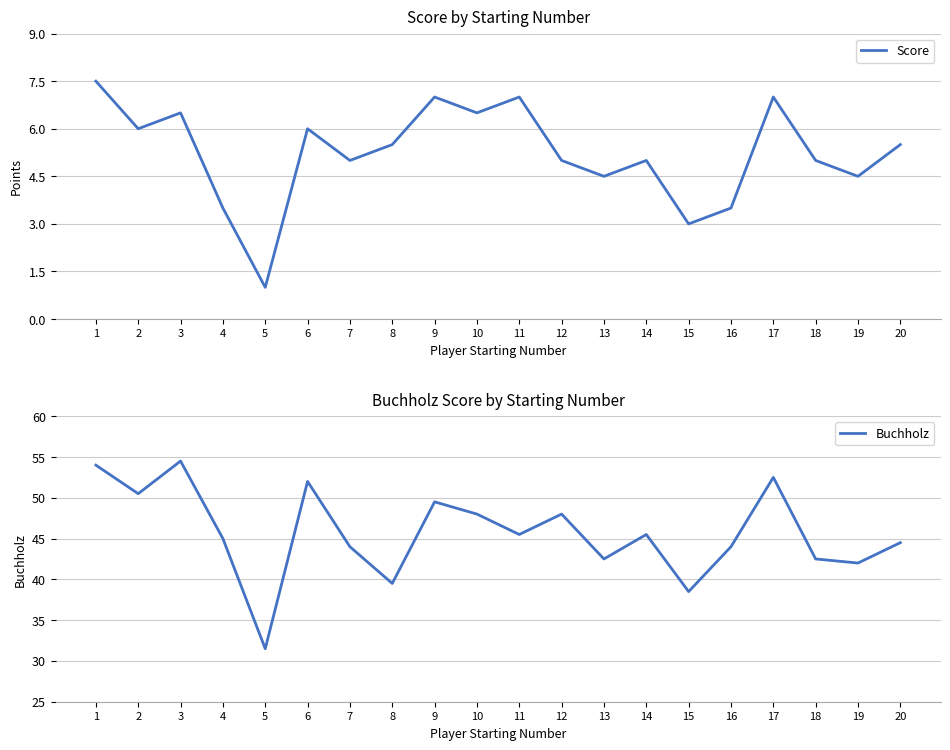

Count the number of categories in the chart.

20